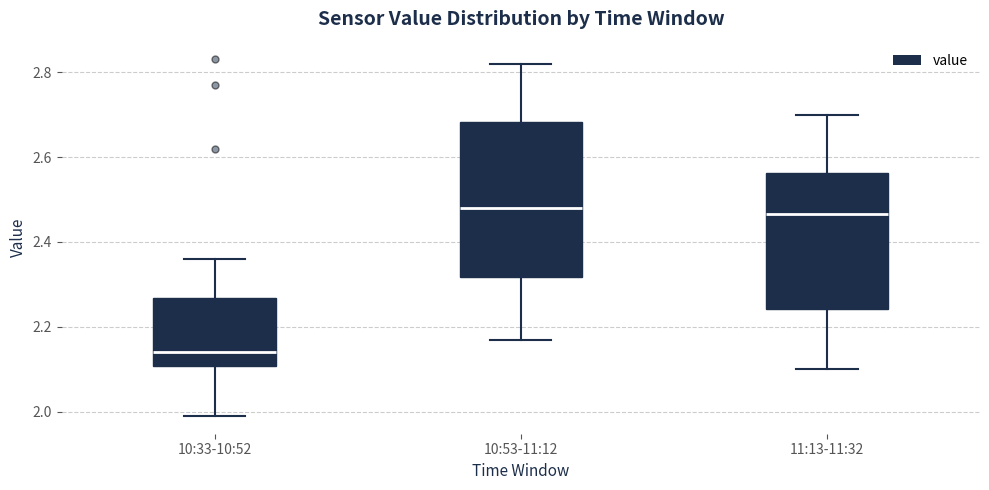

Reading left to right, transcribe this box plot: for each box, give where its median line is, the range the box spans, and where its two whiskers end, as read against the y-axis. The values are not printed on the chart, so give them approximately, as read against the axis.

10:33-10:52: median 2.14, box 2.10 to 2.26, whiskers 2.00 to 2.36
10:53-11:12: median 2.48, box 2.32 to 2.68, whiskers 2.18 to 2.82
11:13-11:32: median 2.46, box 2.24 to 2.56, whiskers 2.10 to 2.70